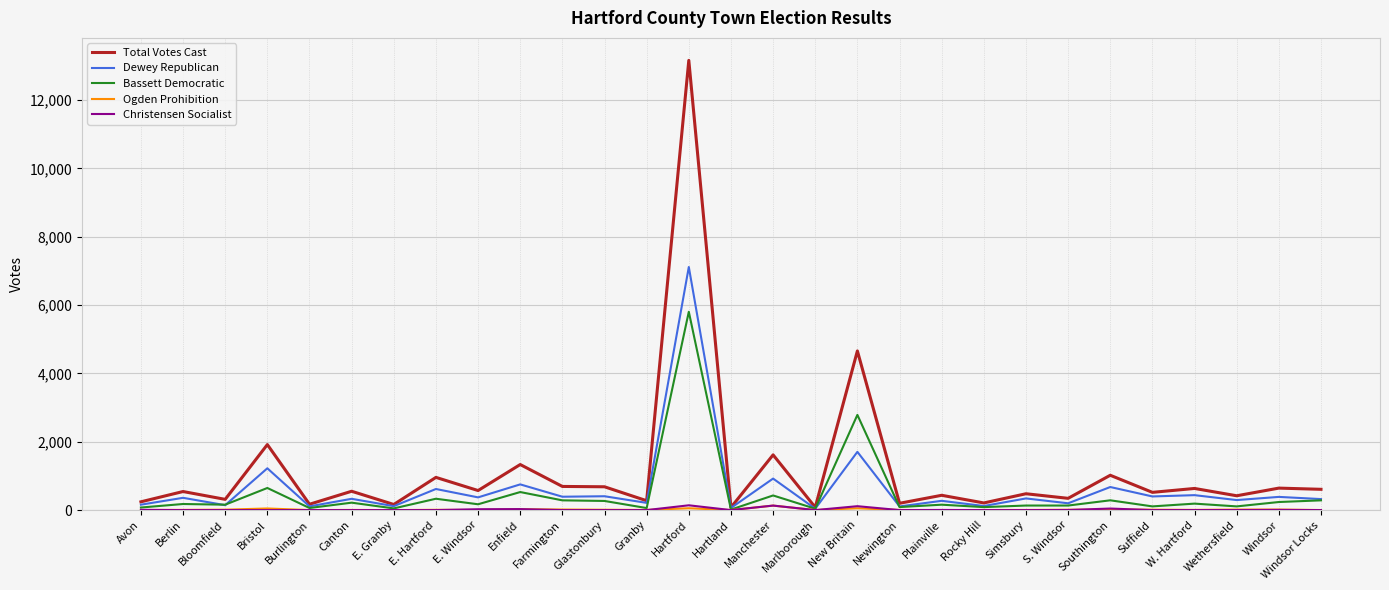

At which category is the sum across all series the highest?

Hartford